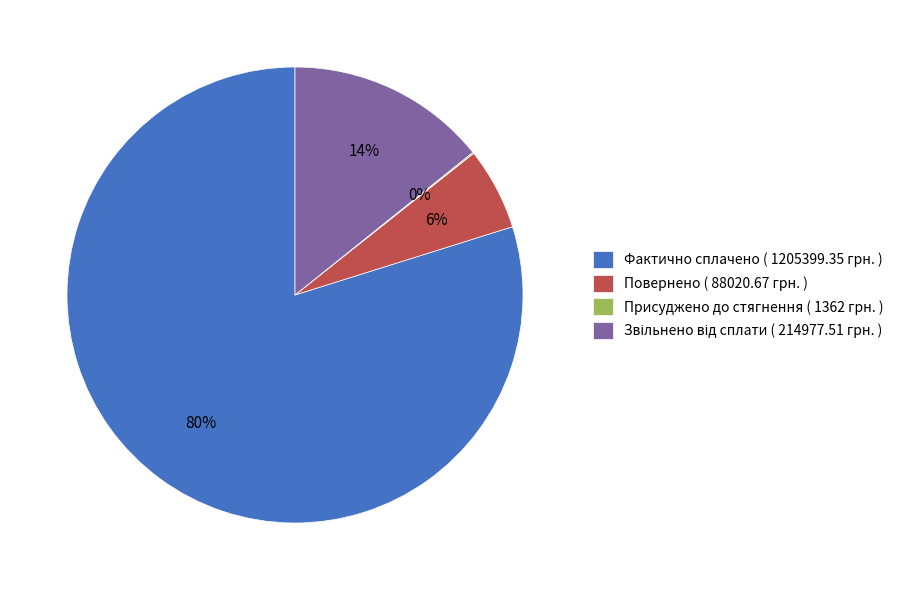

True or false: Повернено ( 88020.67 грн. ) accounts for 16% of the total.

False